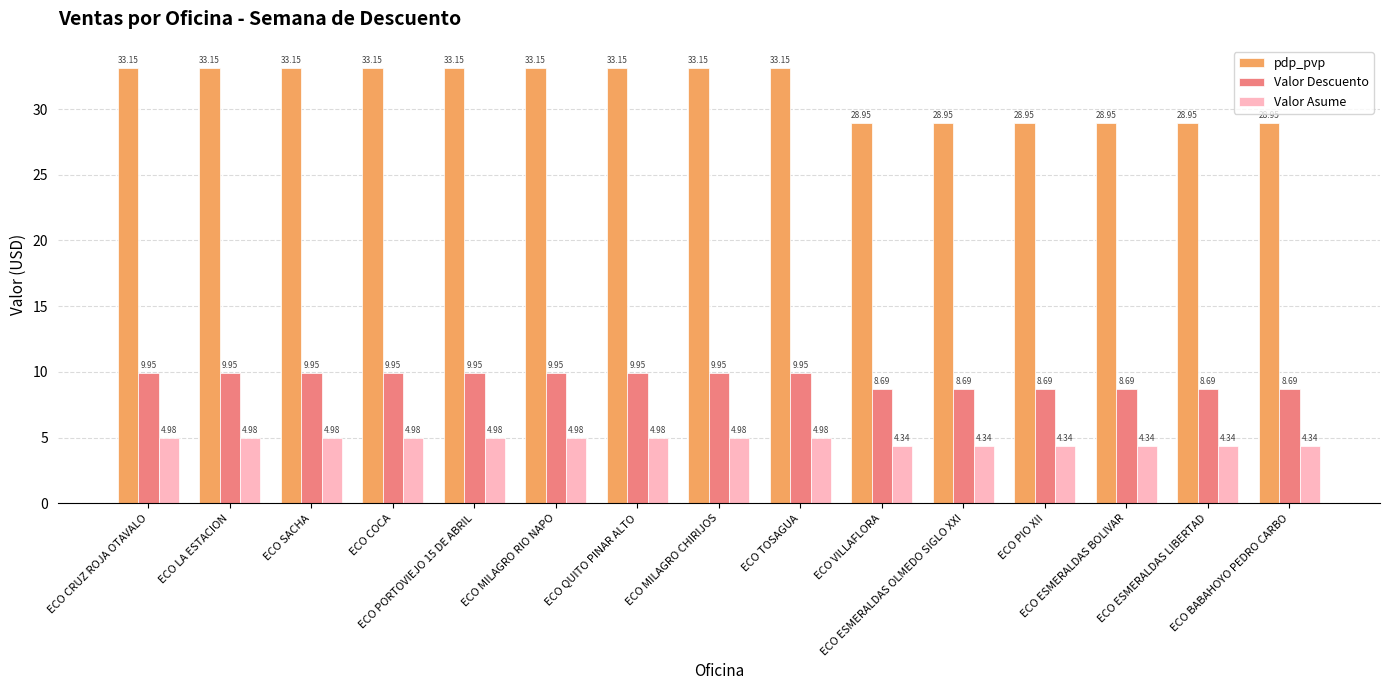

Does the chart contain any negative values?

No